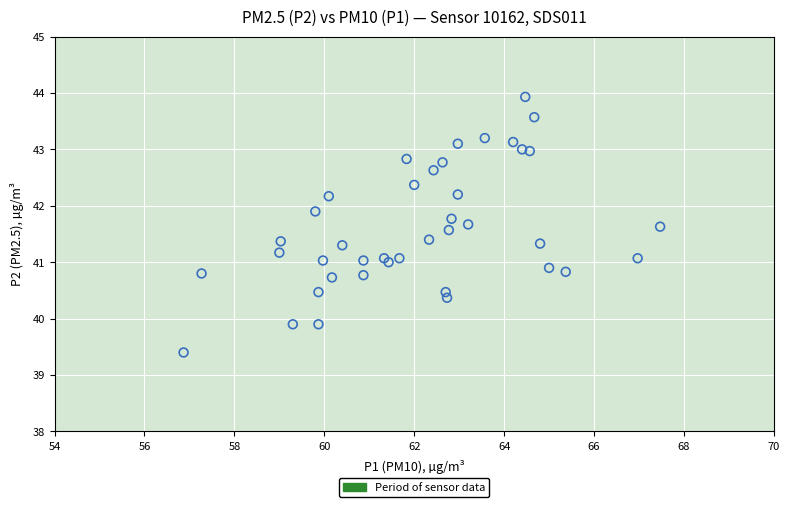

What is the range of Y values (max minus min)?

4.5